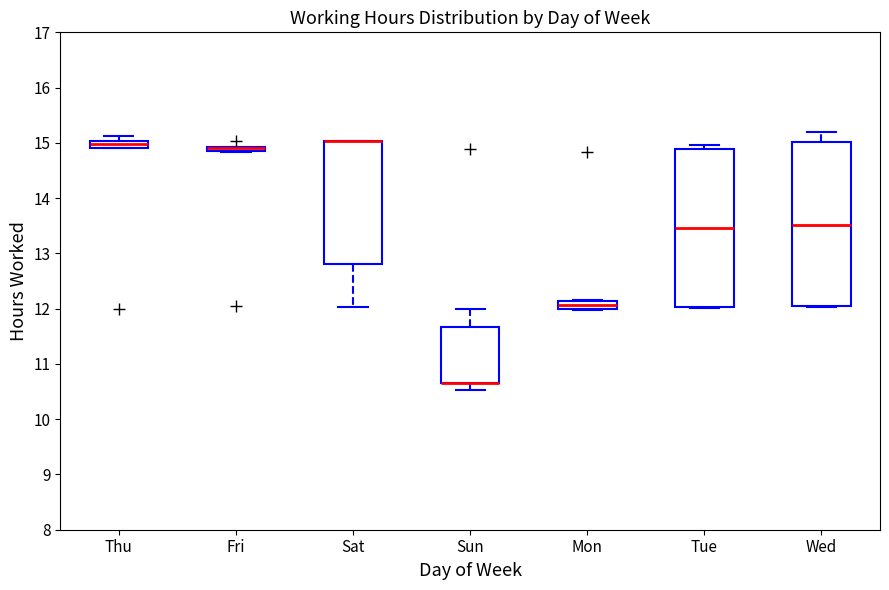

Where is the upper edge of the box for Sun on the y-axis? The values are not printed on the chart, so give them approximately, as read against the axis.

11.7